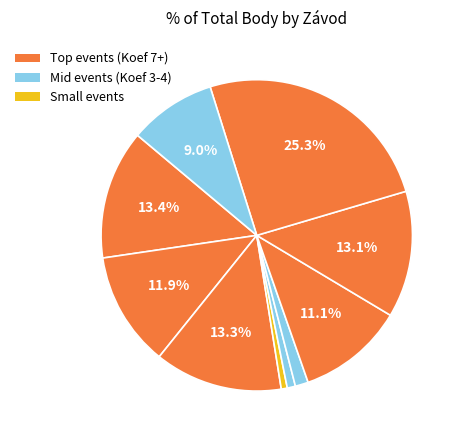

How many segments does this pie chart have?

10